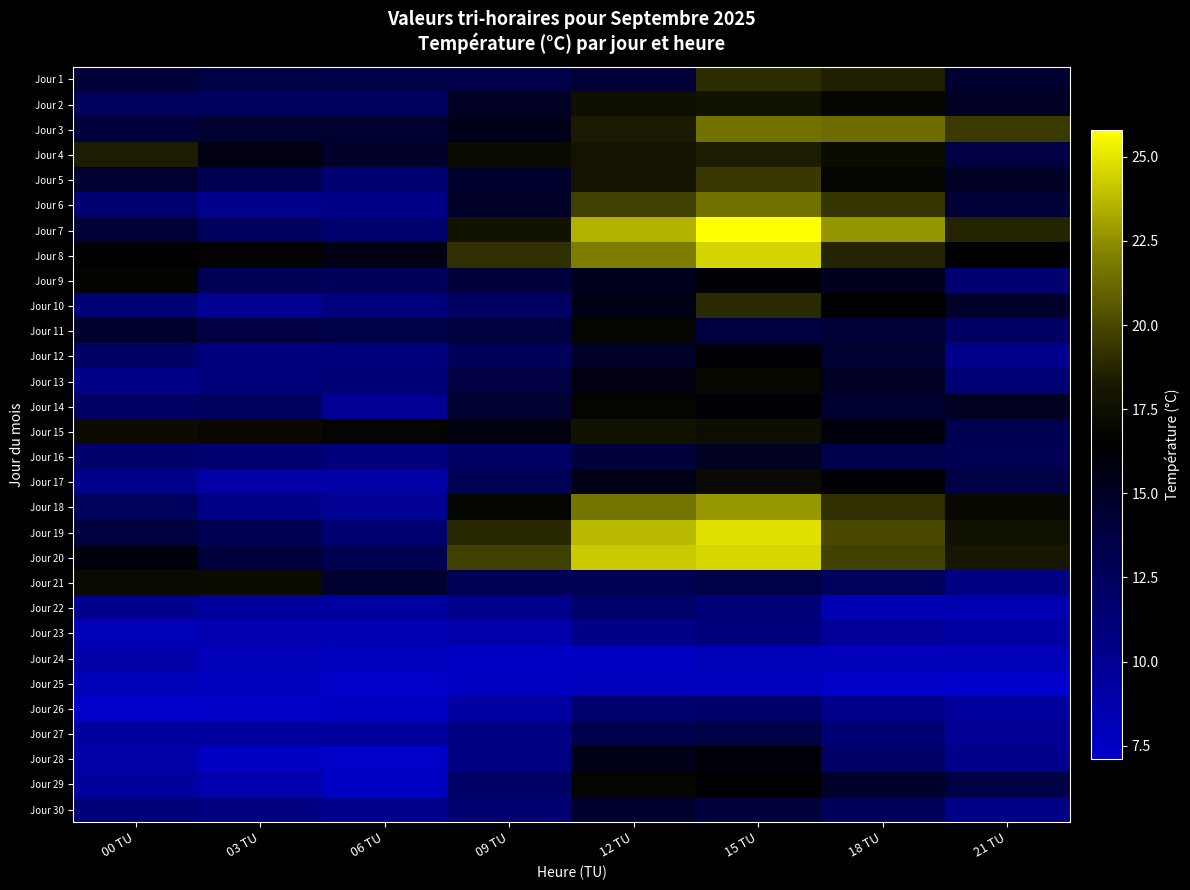

Reading right to left, transcribe all the data shown in this chart.

Jour 1: 21 TU=14.6	18 TU=18.5	15 TU=19.0	12 TU=14.3	09 TU=13.4	06 TU=13.5	03 TU=13.6	00 TU=14.2
Jour 2: 21 TU=15.1	18 TU=16.9	15 TU=17.8	12 TU=17.6	09 TU=15.1	06 TU=12.3	03 TU=12.3	00 TU=12.5
Jour 3: 21 TU=19.5	18 TU=21.3	15 TU=21.5	12 TU=18.3	09 TU=15.4	06 TU=14.5	03 TU=14.5	00 TU=14.1
Jour 4: 21 TU=13.7	18 TU=17.3	15 TU=18.4	12 TU=17.9	09 TU=17.2	06 TU=14.8	03 TU=15.8	00 TU=18.4
Jour 5: 21 TU=15.1	18 TU=16.8	15 TU=19.4	12 TU=17.9	09 TU=14.7	06 TU=11.6	03 TU=13.0	00 TU=14.5
Jour 6: 21 TU=14.3	18 TU=19.3	15 TU=21.5	12 TU=19.7	09 TU=14.9	06 TU=10.4	03 TU=10.2	00 TU=11.6
Jour 7: 21 TU=18.7	18 TU=22.7	15 TU=25.8	12 TU=23.5	09 TU=17.8	06 TU=11.7	03 TU=12.5	00 TU=14.2
Jour 8: 21 TU=16.5	18 TU=18.7	15 TU=24.5	12 TU=21.9	09 TU=19.1	06 TU=15.7	03 TU=16.6	00 TU=16.3
Jour 9: 21 TU=11.6	18 TU=15.3	15 TU=16.2	12 TU=15.3	09 TU=14.0	06 TU=12.7	03 TU=12.9	00 TU=16.7
Jour 10: 21 TU=14.9	18 TU=16.4	15 TU=18.9	12 TU=15.6	09 TU=12.1	06 TU=10.9	03 TU=10.0	00 TU=11.4
Jour 11: 21 TU=12.2	18 TU=14.2	15 TU=13.8	12 TU=16.8	09 TU=13.8	06 TU=13.5	03 TU=13.7	00 TU=14.7
Jour 12: 21 TU=10.2	18 TU=14.5	15 TU=16.2	12 TU=14.8	09 TU=12.6	06 TU=11.0	03 TU=10.9	00 TU=12.1
Jour 13: 21 TU=11.4	18 TU=15.1	15 TU=17.0	12 TU=15.8	09 TU=13.7	06 TU=11.3	03 TU=11.0	00 TU=10.4
Jour 14: 21 TU=15.2	18 TU=14.6	15 TU=16.2	12 TU=16.8	09 TU=14.5	06 TU=9.9	03 TU=12.4	00 TU=12.2
Jour 15: 21 TU=13.0	18 TU=16.0	15 TU=17.5	12 TU=17.8	09 TU=15.8	06 TU=16.8	03 TU=17.1	00 TU=17.3
Jour 16: 21 TU=12.9	18 TU=13.3	15 TU=15.2	12 TU=14.0	09 TU=12.1	06 TU=10.9	03 TU=11.7	00 TU=11.9
Jour 17: 21 TU=13.6	18 TU=16.3	15 TU=17.2	12 TU=15.6	09 TU=12.9	06 TU=9.1	03 TU=9.1	00 TU=10.3
Jour 18: 21 TU=17.1	18 TU=19.1	15 TU=22.8	12 TU=21.6	09 TU=16.8	06 TU=10.0	03 TU=10.5	00 TU=12.5
Jour 19: 21 TU=17.7	18 TU=20.1	15 TU=24.9	12 TU=23.7	09 TU=18.8	06 TU=11.5	03 TU=13.0	00 TU=13.8
Jour 20: 21 TU=18.2	18 TU=19.8	15 TU=24.6	12 TU=24.2	09 TU=19.7	06 TU=13.0	03 TU=13.9	00 TU=16.0
Jour 21: 21 TU=10.7	18 TU=12.5	15 TU=13.5	12 TU=12.9	09 TU=12.8	06 TU=14.6	03 TU=17.3	00 TU=17.2
Jour 22: 21 TU=8.5	18 TU=8.4	15 TU=11.1	12 TU=11.8	09 TU=10.2	06 TU=9.3	03 TU=9.5	00 TU=10.1
Jour 23: 21 TU=9.2	18 TU=9.6	15 TU=10.9	12 TU=10.4	09 TU=8.8	06 TU=8.4	03 TU=8.5	00 TU=8.2
Jour 24: 21 TU=8.2	18 TU=8.0	15 TU=8.1	12 TU=7.7	09 TU=7.5	06 TU=7.8	03 TU=8.1	00 TU=8.9
Jour 25: 21 TU=7.1	18 TU=7.4	15 TU=7.8	12 TU=7.8	09 TU=7.6	06 TU=7.3	03 TU=7.8	00 TU=8.1
Jour 26: 21 TU=9.5	18 TU=10.2	15 TU=11.8	12 TU=11.7	09 TU=9.2	06 TU=7.6	03 TU=7.4	00 TU=7.2
Jour 27: 21 TU=9.9	18 TU=11.4	15 TU=13.5	12 TU=13.2	09 TU=10.7	06 TU=9.5	03 TU=9.4	00 TU=9.3
Jour 28: 21 TU=10.3	18 TU=12.0	15 TU=16.1	12 TU=15.5	09 TU=10.7	06 TU=7.3	03 TU=7.7	00 TU=8.9
Jour 29: 21 TU=13.6	18 TU=14.8	15 TU=16.5	12 TU=16.8	09 TU=12.0	06 TU=7.5	03 TU=8.7	00 TU=9.5
Jour 30: 21 TU=10.5	18 TU=12.6	15 TU=14.0	12 TU=14.7	09 TU=11.6	06 TU=10.2	03 TU=10.8	00 TU=11.2